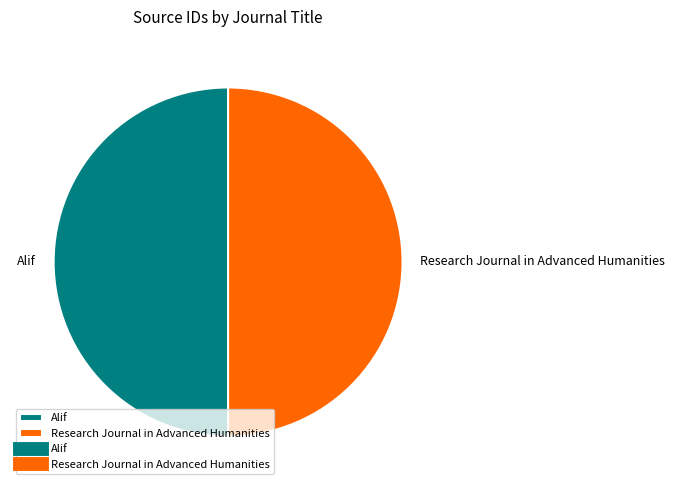

The Alif slice represents 42% of the pie. True or false?

False